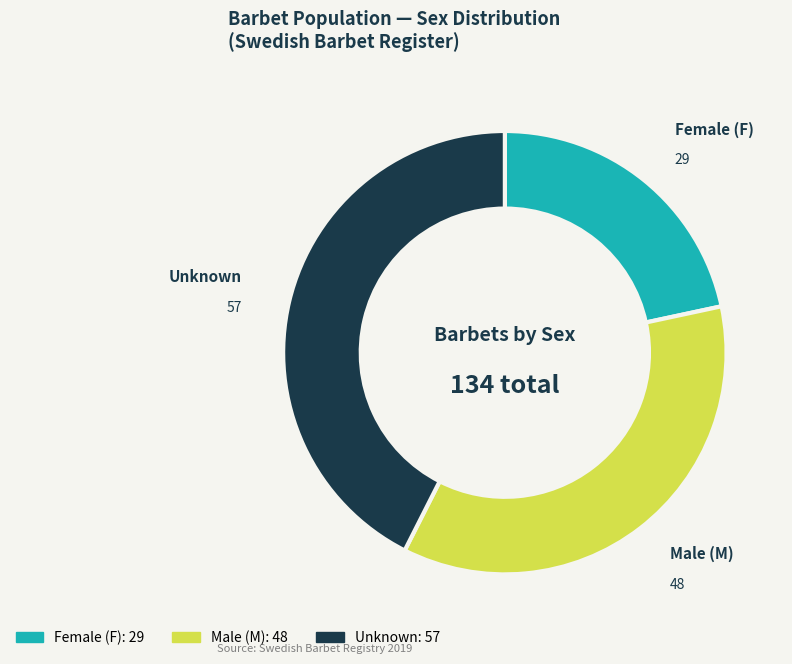

Approximately how many times larger is the value at Unknown compared to Female (F)?

2.0